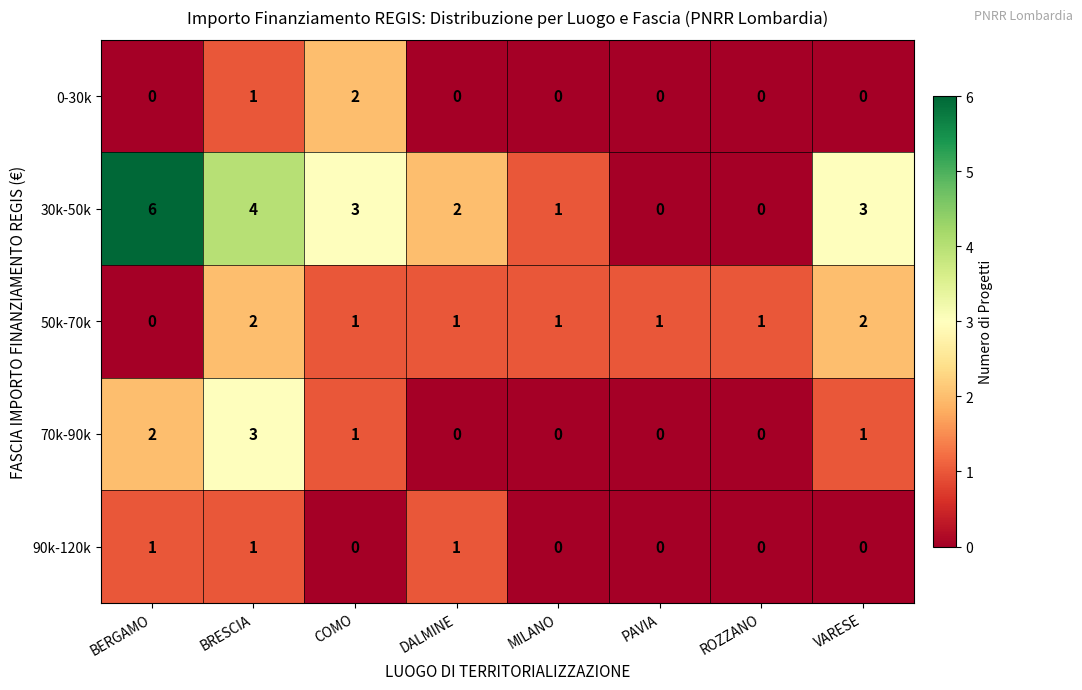

Which series has the largest range (max minus min)?

30k-50k